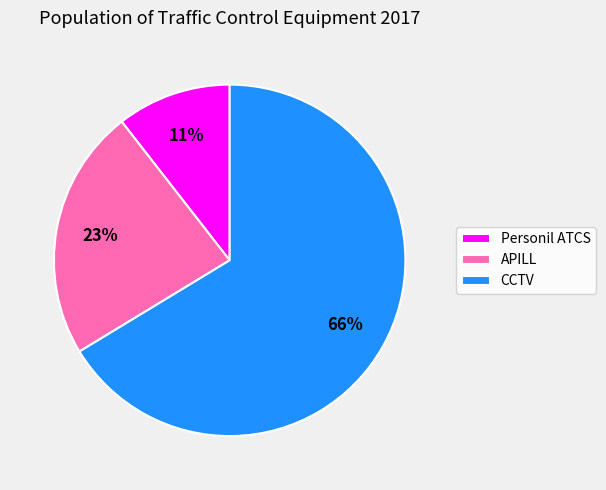

To the nearest percent, what is the average slice percentage?

33%